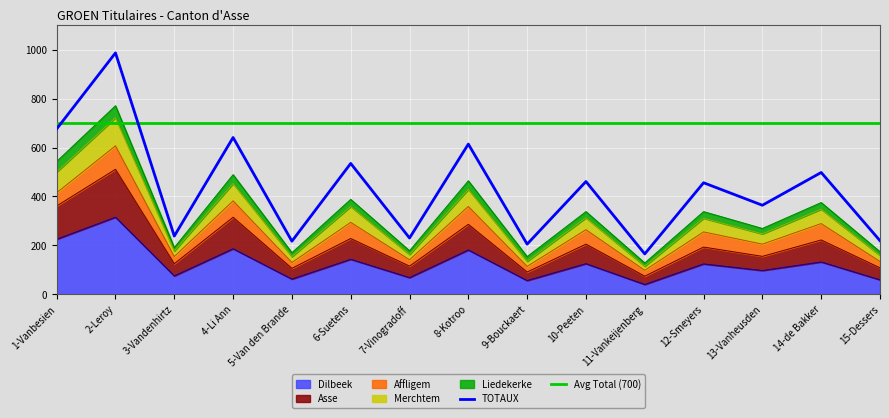

How many interior local valleys does the Liedekerke series have?

6